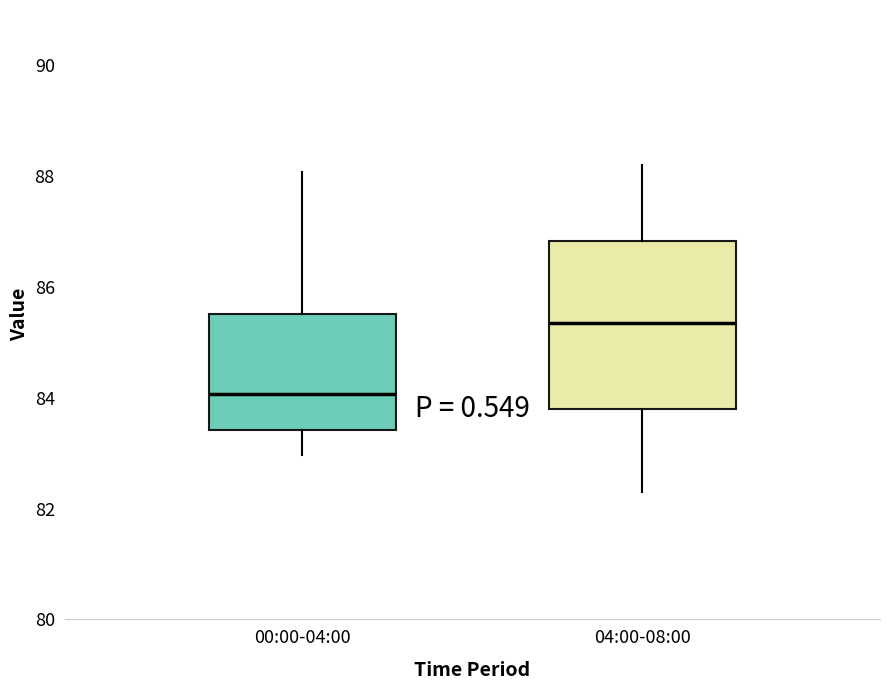

Which box is the tallest, from its lower edge to its upper edge?

04:00-08:00